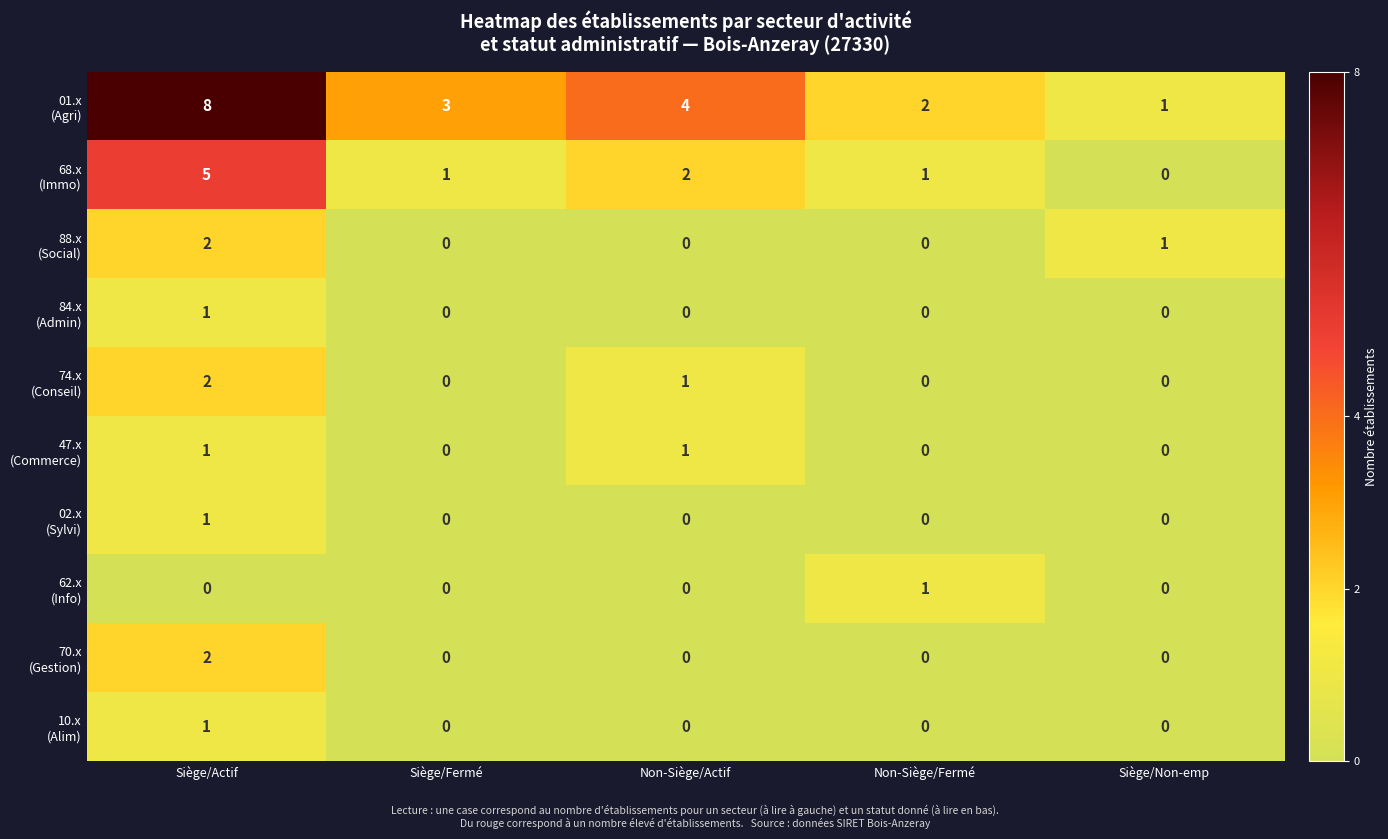

What is the spread (max minus min) of values at Siège/Fermé?

3